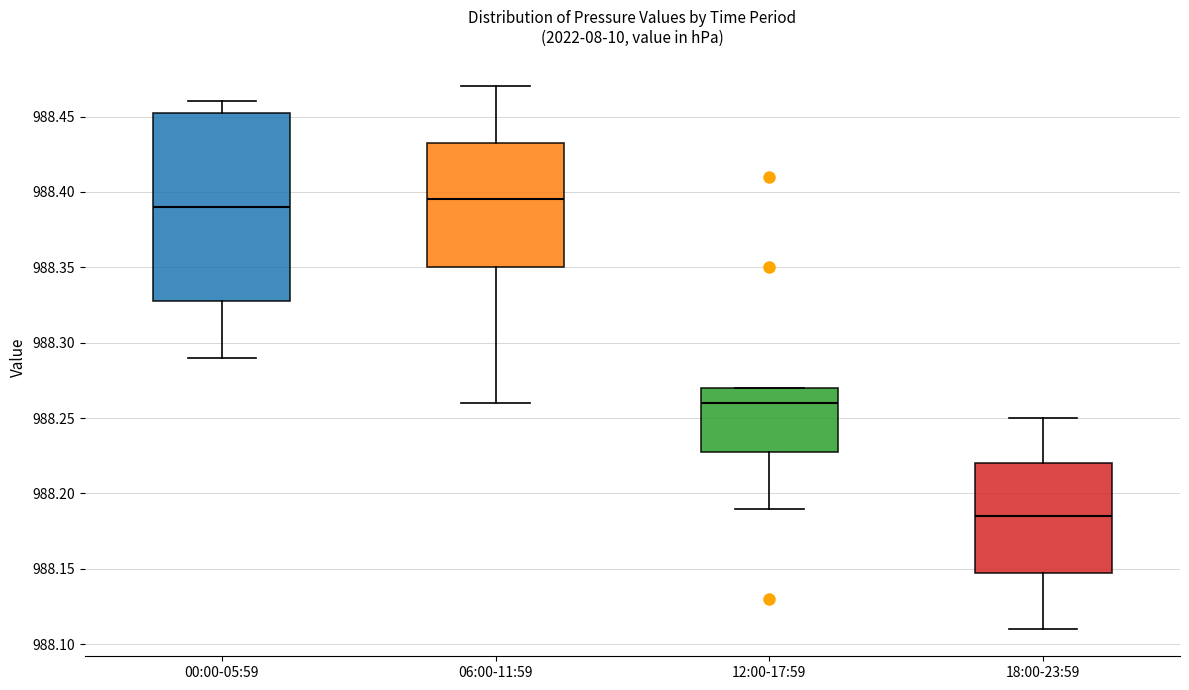

Which box has the lowest median line?

18:00-23:59